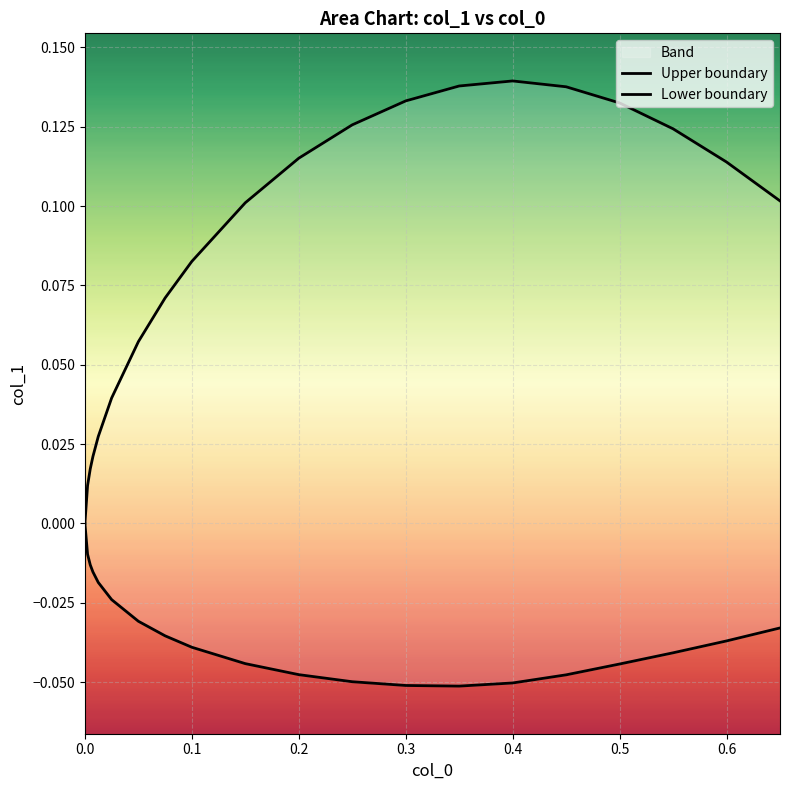

What is the label of the 15th point from the left?

0.4